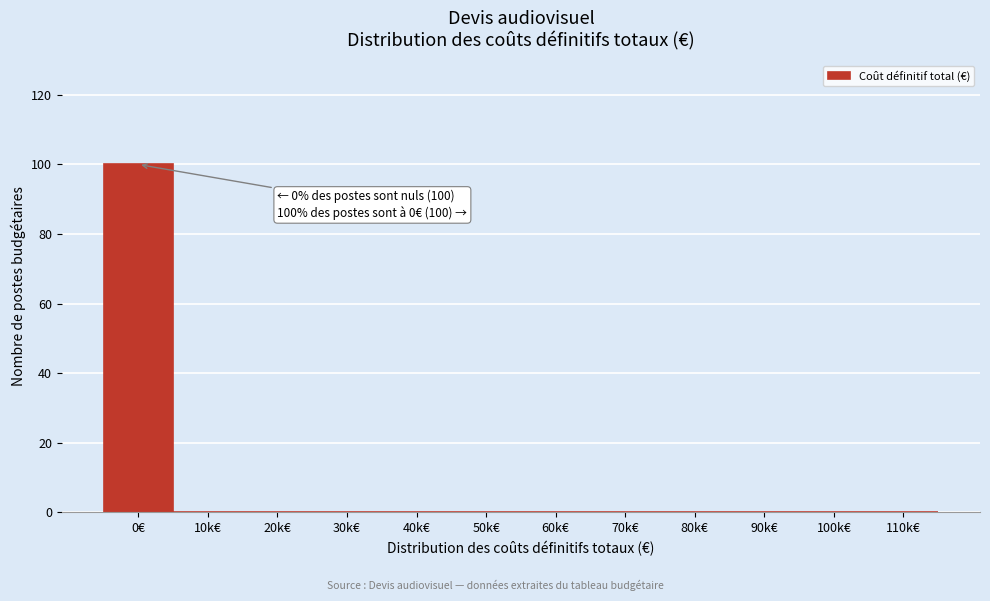

Reading left to right, transcribe all the data shown in this chart.

0€=100	10k€=0	20k€=0	30k€=0	40k€=0	50k€=0	60k€=0	70k€=0	80k€=0	90k€=0	100k€=0	110k€=0